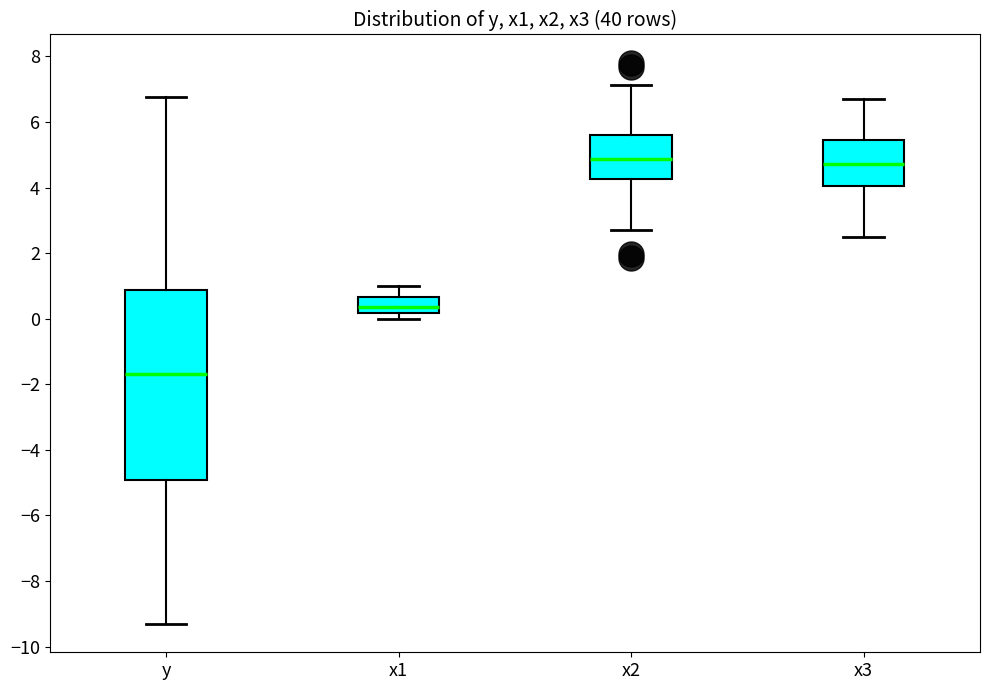

Where is the lower edge of the box for x3 on the y-axis? The values are not printed on the chart, so give them approximately, as read against the axis.

4.0